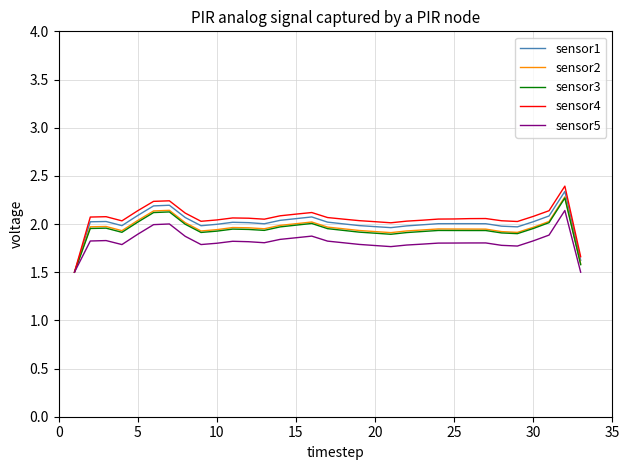

True or false: sensor3 and sensor2 cross at least once.

False